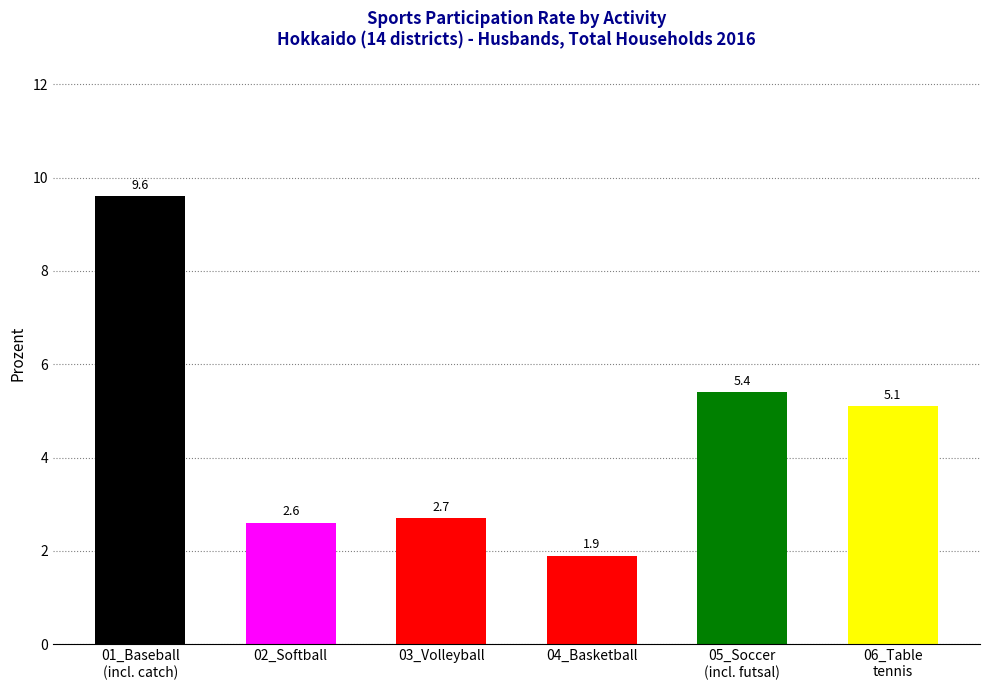

How many bars are there in total?

6